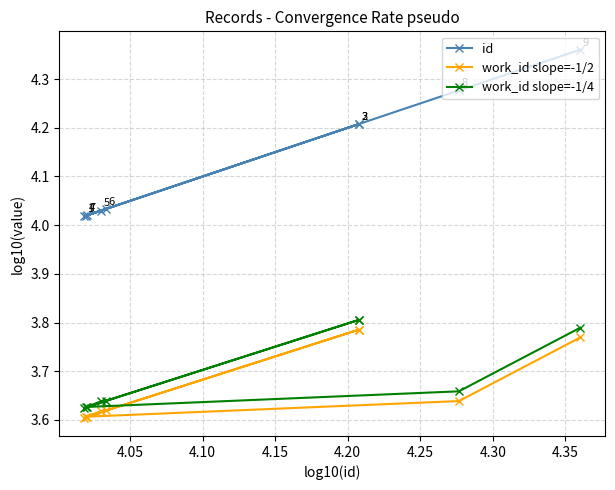

At how many categories does at least one series exceed 3?

9